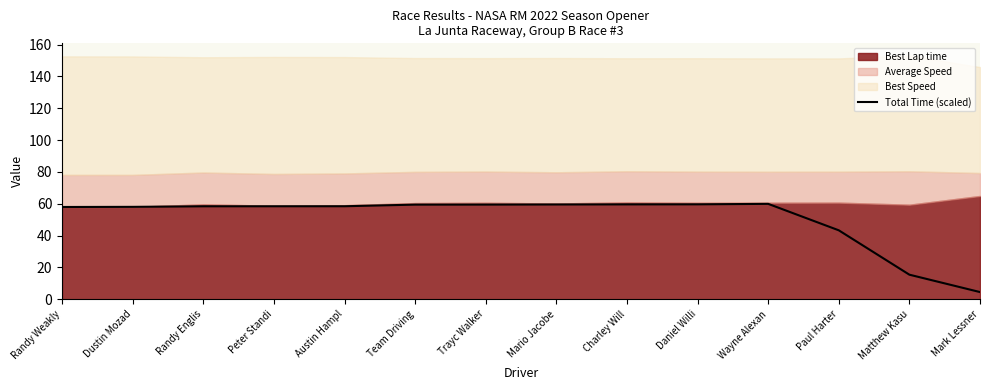

What value does the Total Time (scaled) series have at Wayne Alexan?

59.9